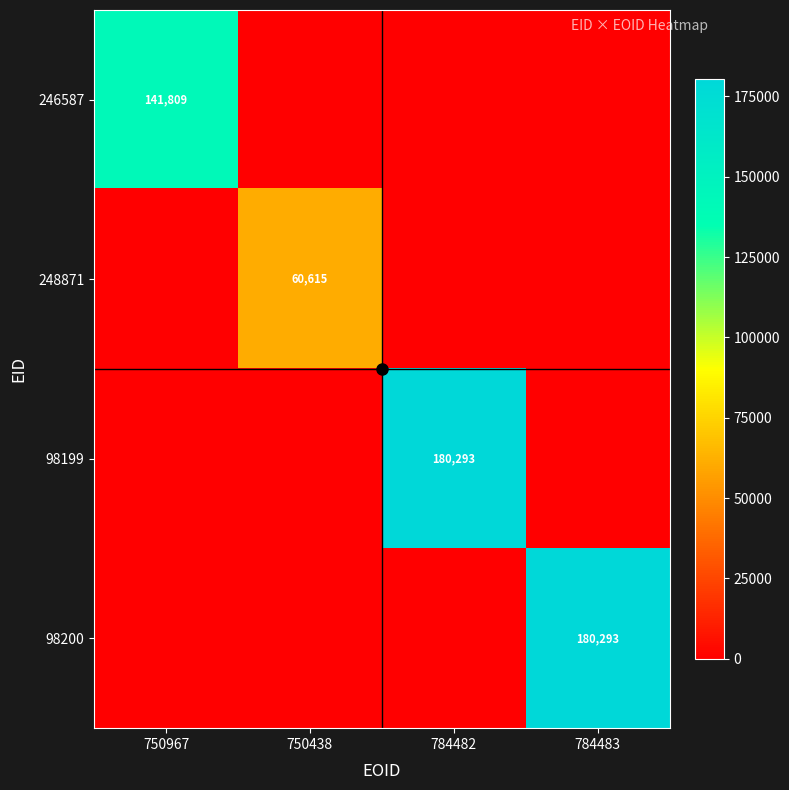

Rank the categories by 98200 value from highest to lowest.

784483, 750967, 750438, 784482